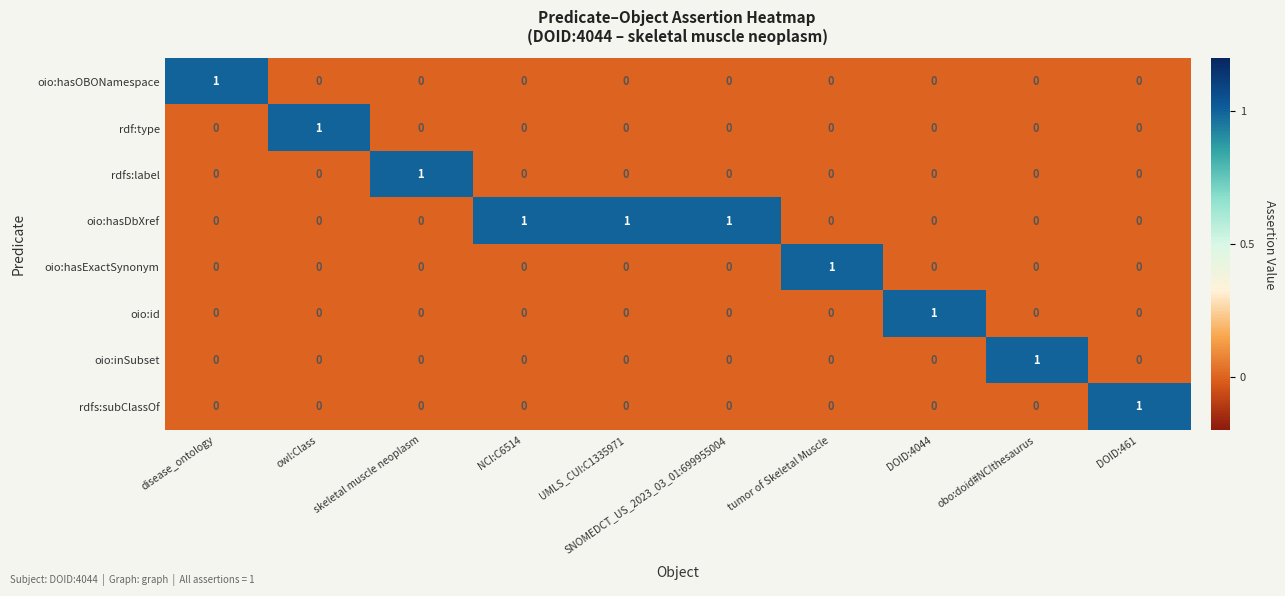

At how many categories does at least one series exceed 0?

10